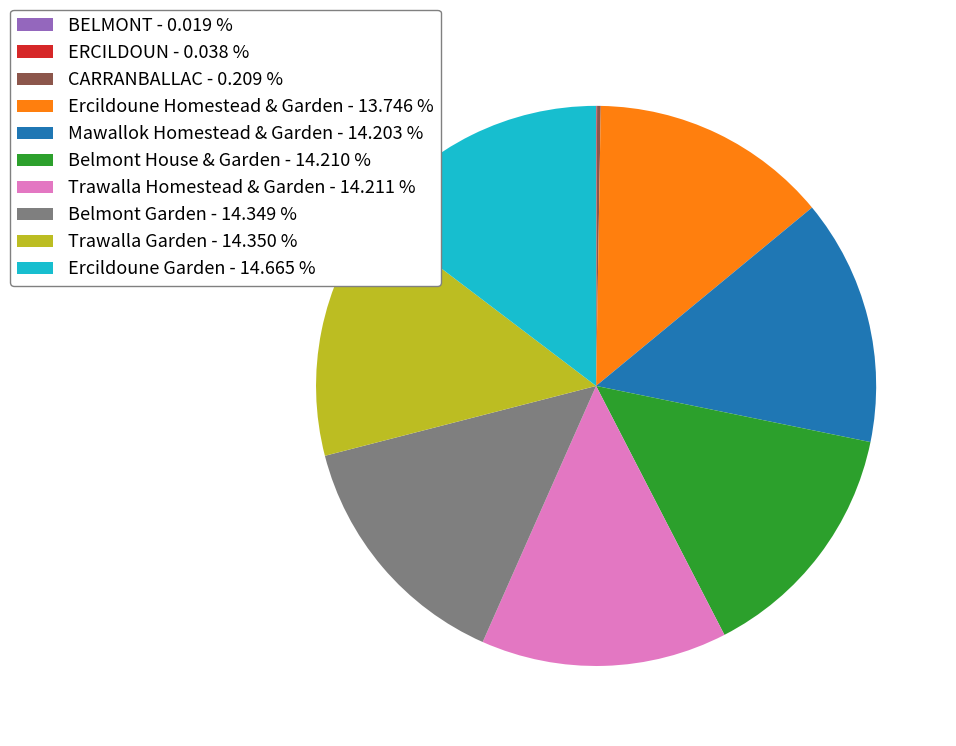

Combined, do Belmont Garden - 14.349 % and Belmont House & Garden - 14.210 % account for over 50%?

No